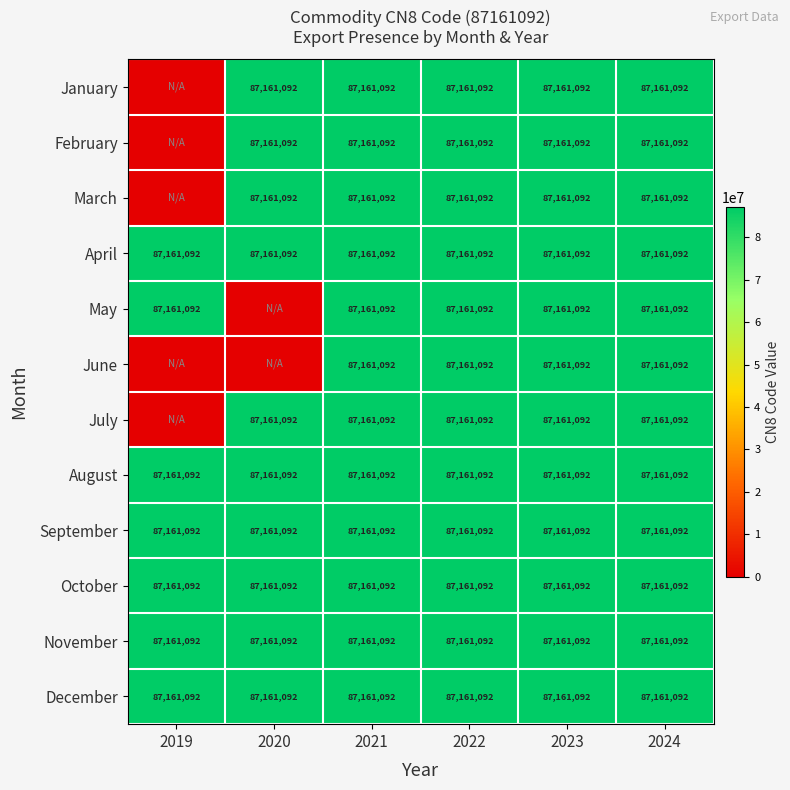

What is the total value across all series at 2020?

871610920